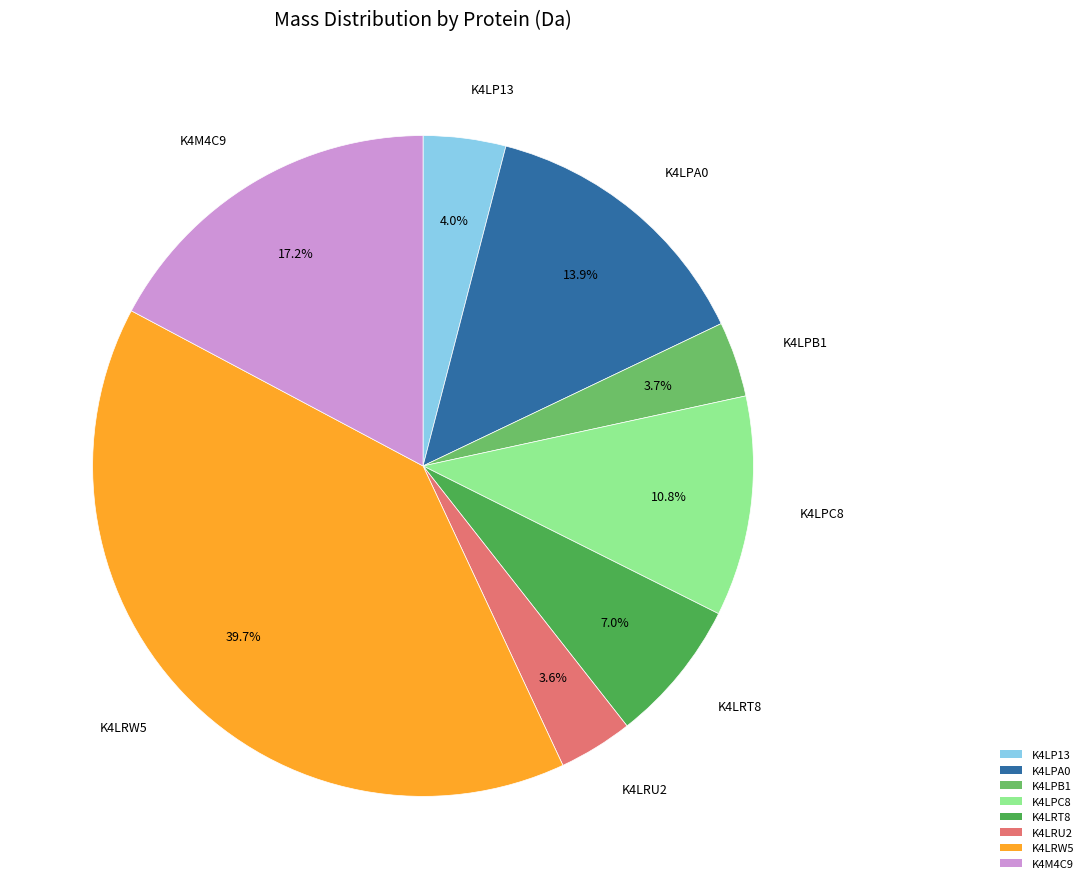

To the nearest percent, what portion does K4LPB1 represent?

4%